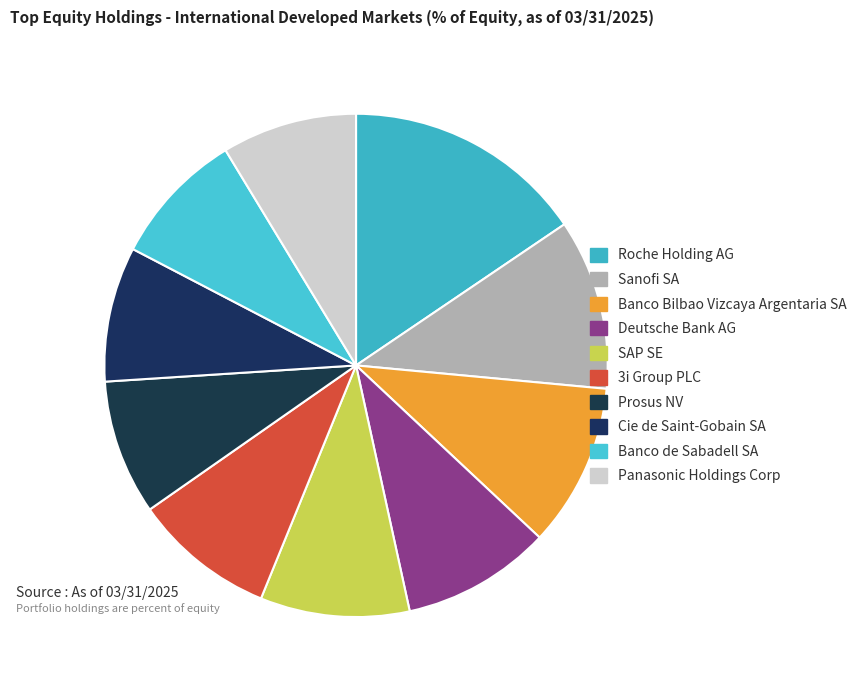

To the nearest percent, what portion does Deutsche Bank AG represent?

10%